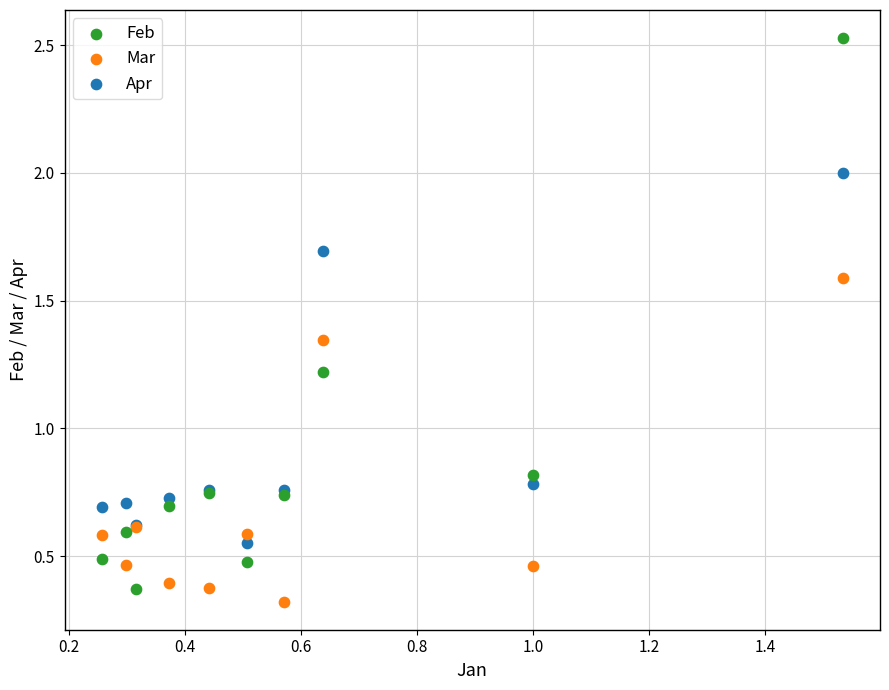

Which series contains the highest Y value?

Feb